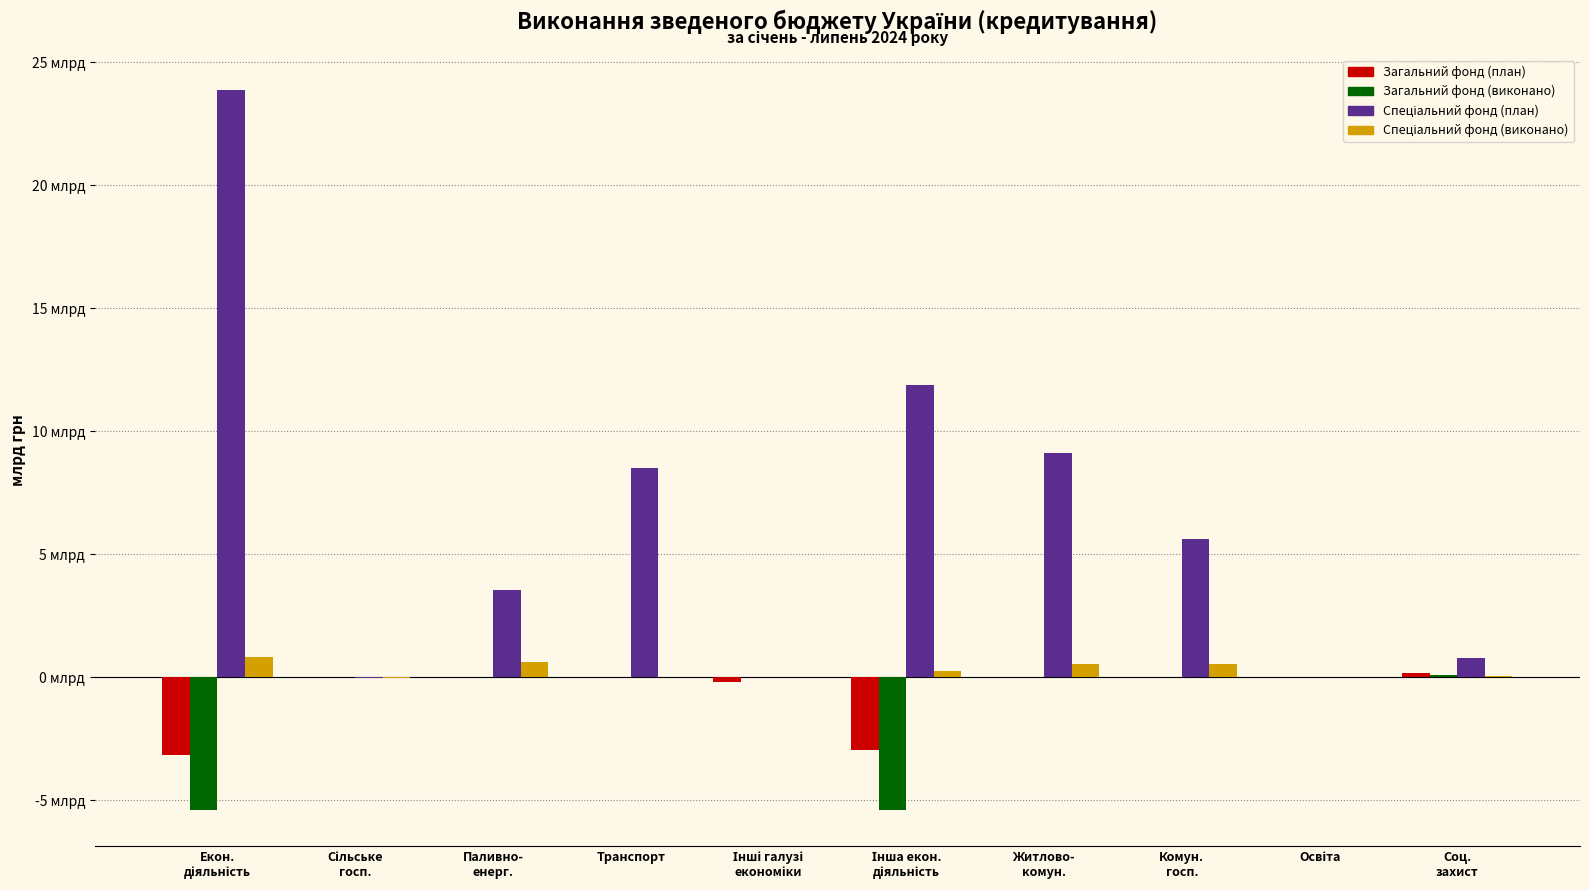

Which has a higher value, Житлово-
комун. or Сільське
госп.?

Житлово-
комун.